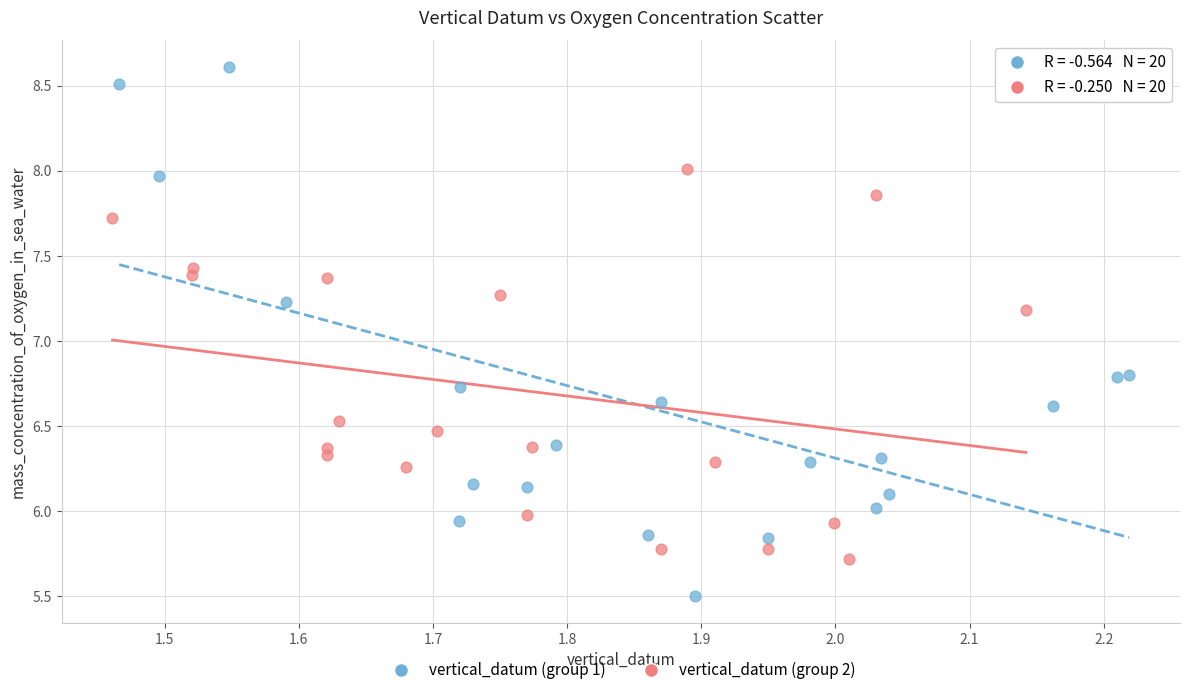

Which series has the widest spread of Y values?

vertical_datum (group 1)